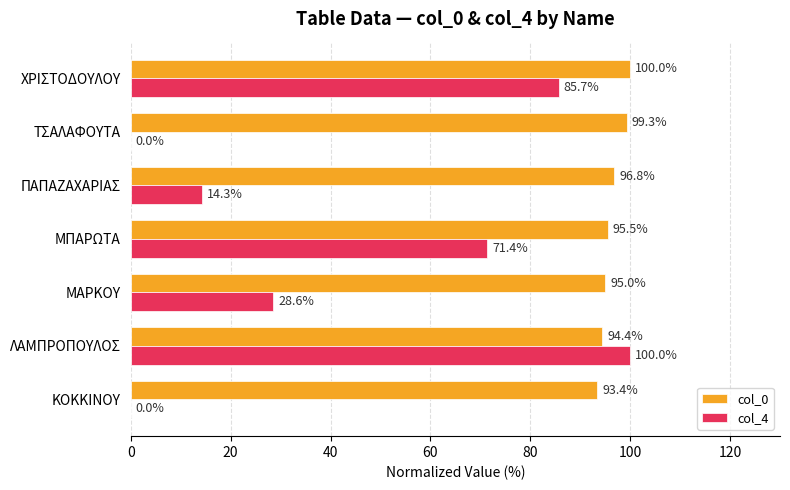

Which series changed the most between ΜΑΡΚΟΥ and ΤΣΑΛΑΦΟΥΤΑ?

col_4